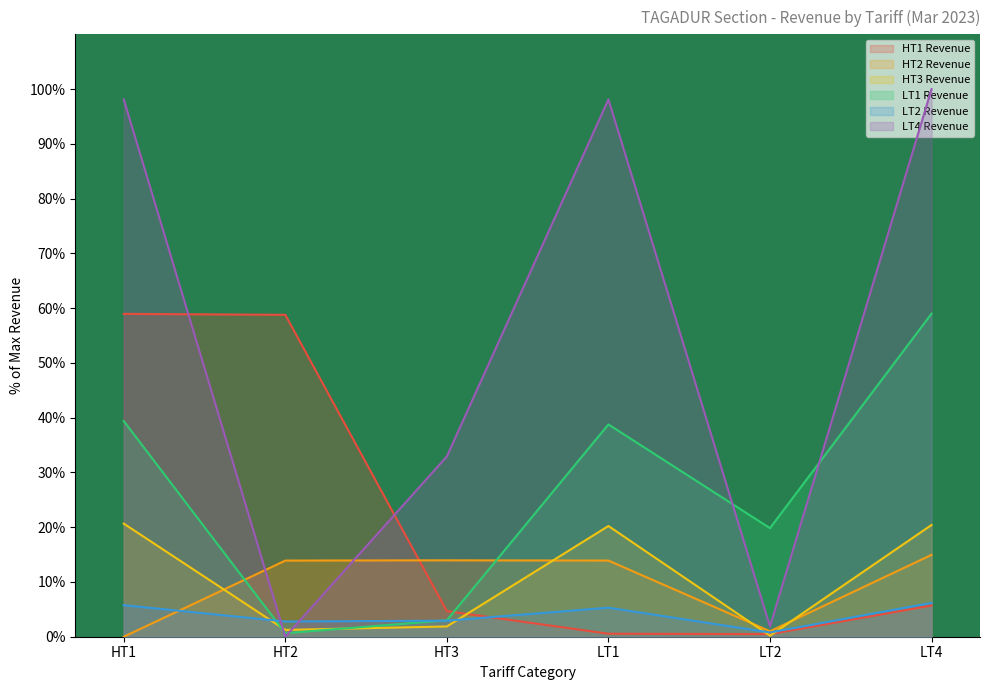

Rank the categories by HT1 Revenue value from highest to lowest.

HT1, HT2, LT4, HT3, LT1, LT2